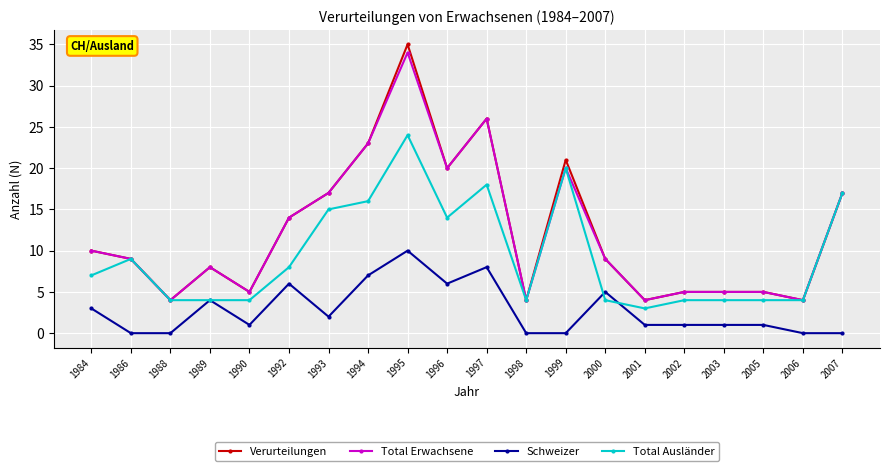

Does the chart have visible grid lines?

Yes